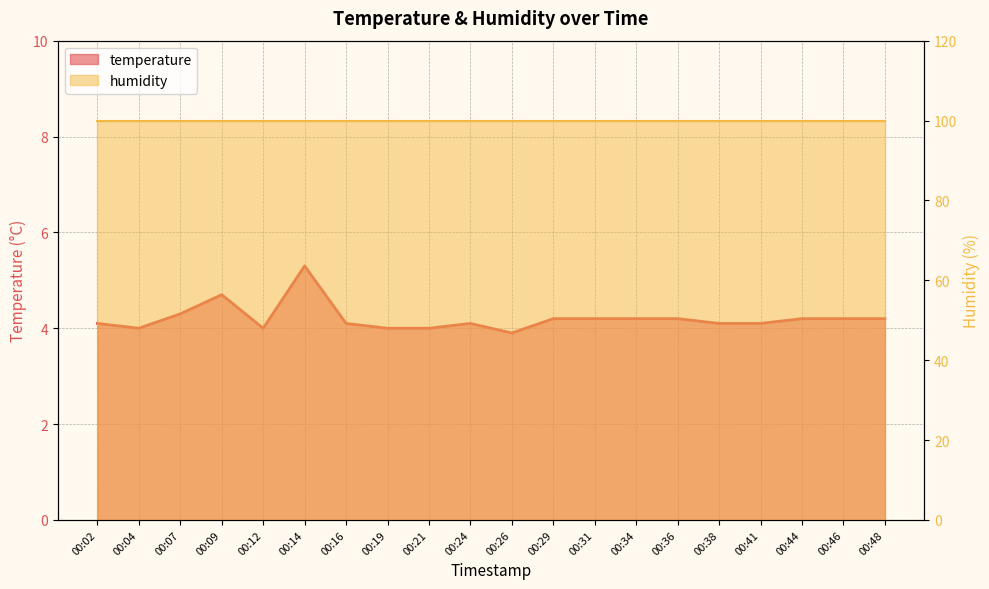

What is the greatest value displayed?

5.3